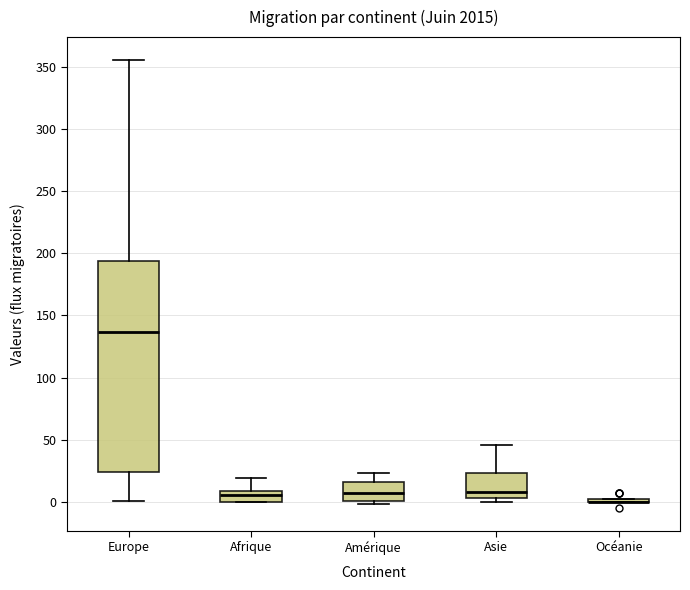

Reading left to right, read every box against the y-axis: the position of its median line, the range the box covers, and the ends of its whiskers. The values are not printed on the chart, so give them approximately, as read against the axis.

Europe: median 135, box 25 to 195, whiskers 0 to 355
Afrique: median 5, box 0 to 10, whiskers 0 to 20
Amérique: median 5, box 0 to 15, whiskers 0 (just below the box's lower edge) to 25
Asie: median 10, box 5 to 25, whiskers 0 to 45
Océanie: box collapsed to a line at 0, whiskers 0 to 0